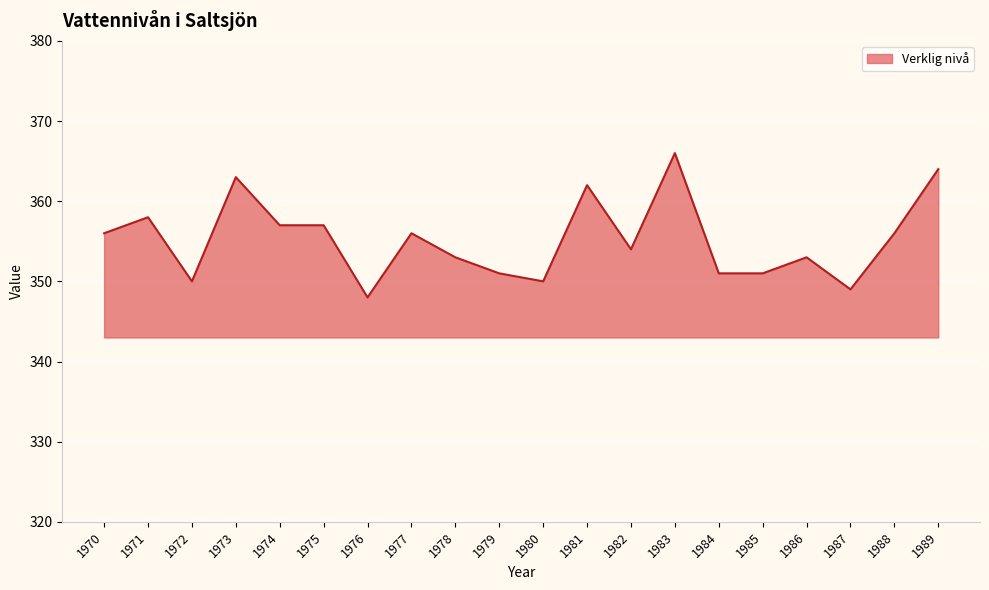

What is the change in value from 1970 to 1989?

+8